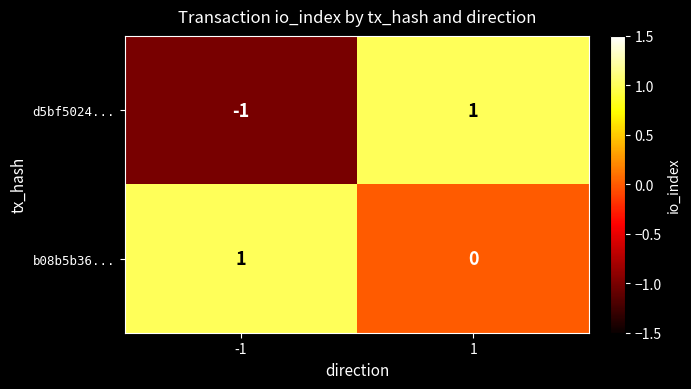

What is the spread (max minus min) of values at 1?

1